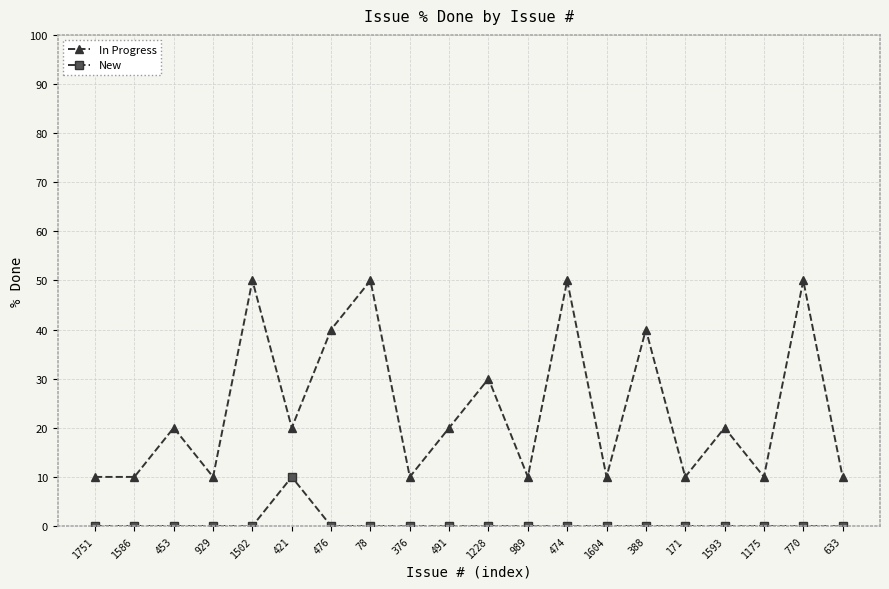

How many lines are shown in the chart?

2